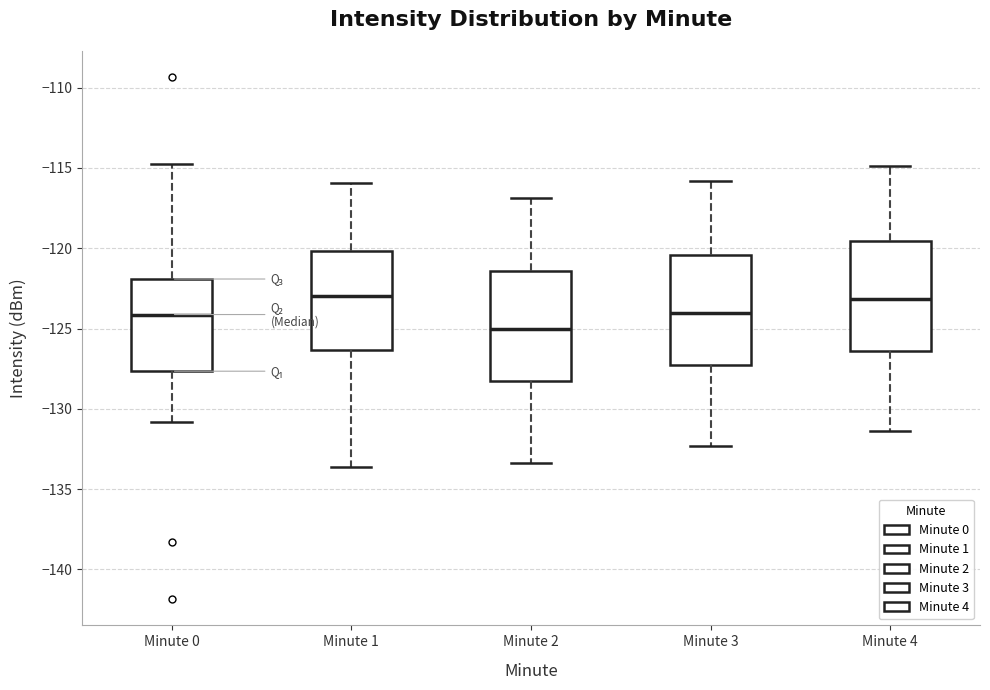

Where does the upper whisker of the box for Minute 0 end on the y-axis? The values are not printed on the chart, so give them approximately, as read against the axis.

-115.0